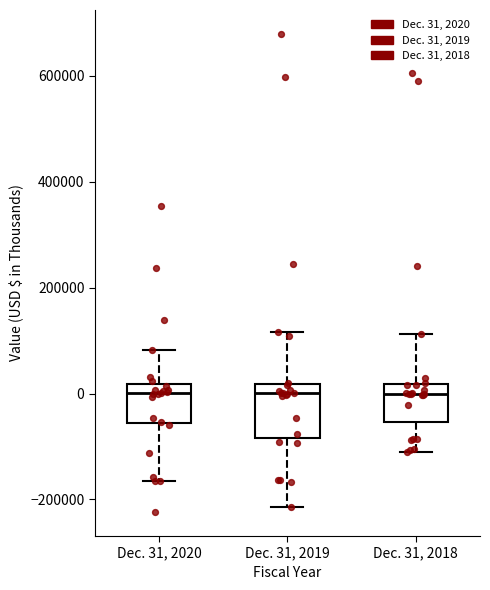

Which box is the tallest, from its lower edge to its upper edge?

Dec. 31, 2019